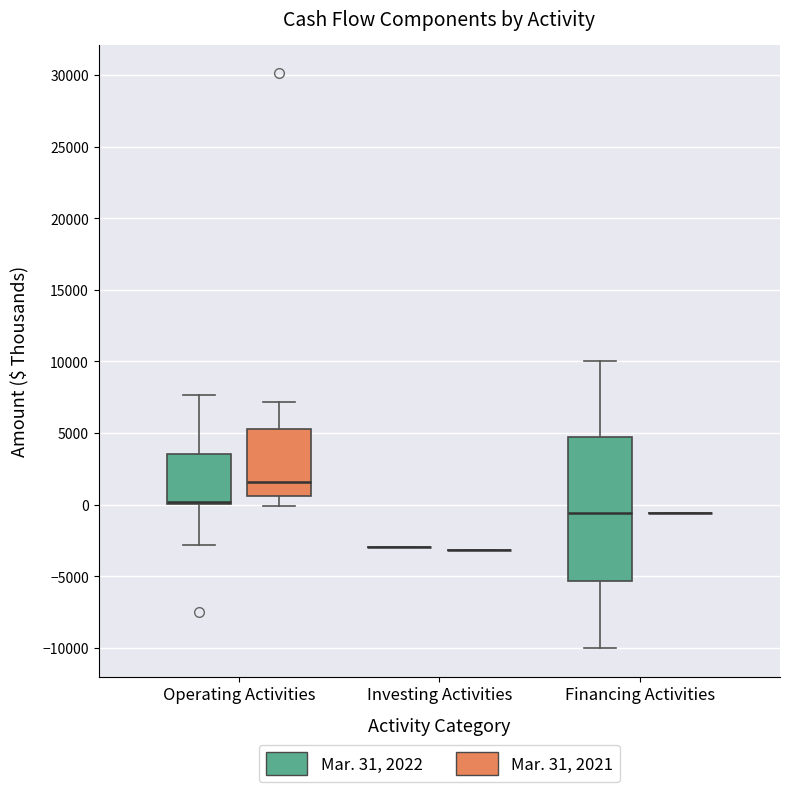

Reading left to right, transcribe this box plot: for each box, give where its median line is, the range the box spans, and where its two whiskers end, as read against the y-axis. The values are not printed on the chart, so give them approximately, as read against the axis.

Operating Activities (Mar. 31, 2022): median 0 (drawn on the box's lower edge), box 0 to 3500, whiskers -3000 to 7500
Operating Activities (Mar. 31, 2021): median 1500, box 500 to 5500, whiskers 0 to 7000
Investing Activities (Mar. 31, 2022): box collapsed to a line at -3000, whiskers -3000 to -3000
Investing Activities (Mar. 31, 2021): box collapsed to a line at -3000, whiskers -3000 to -3000
Financing Activities (Mar. 31, 2022): median -500, box -5500 to 4500, whiskers -10000 to 10000
Financing Activities (Mar. 31, 2021): box collapsed to a line at -500, whiskers -500 to -500